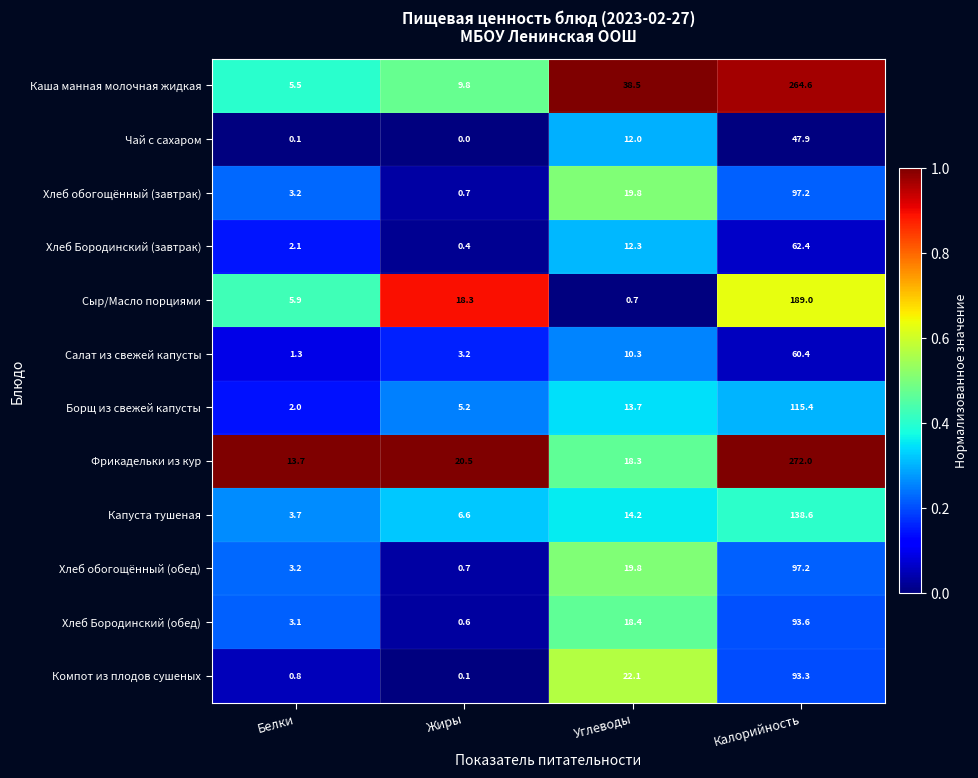

What is the sum of the Капуста тушеная values at Жиры and Белки?

10.3